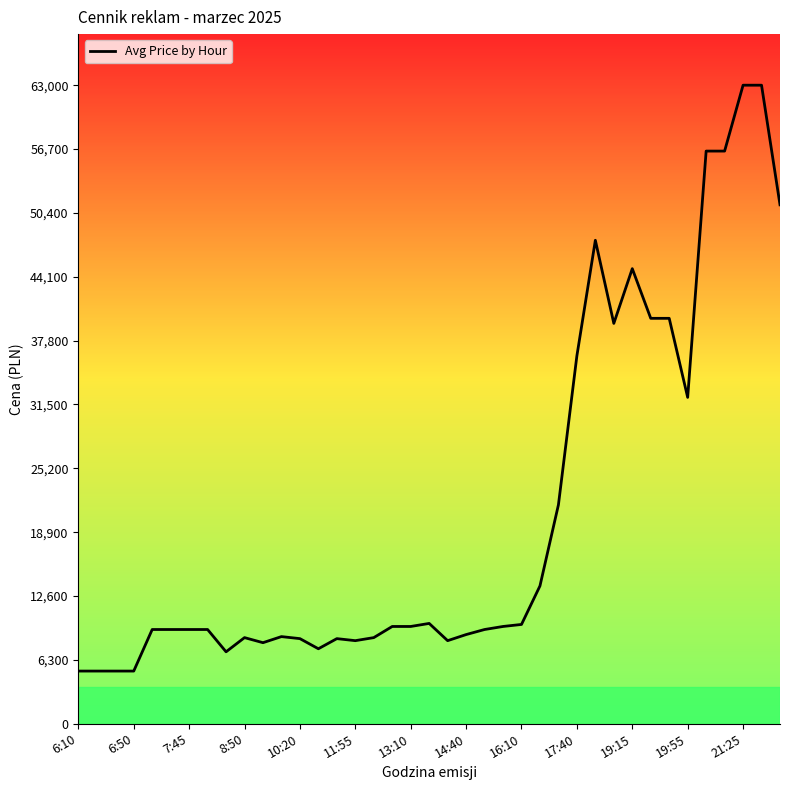

What is the smallest value displayed?

5200